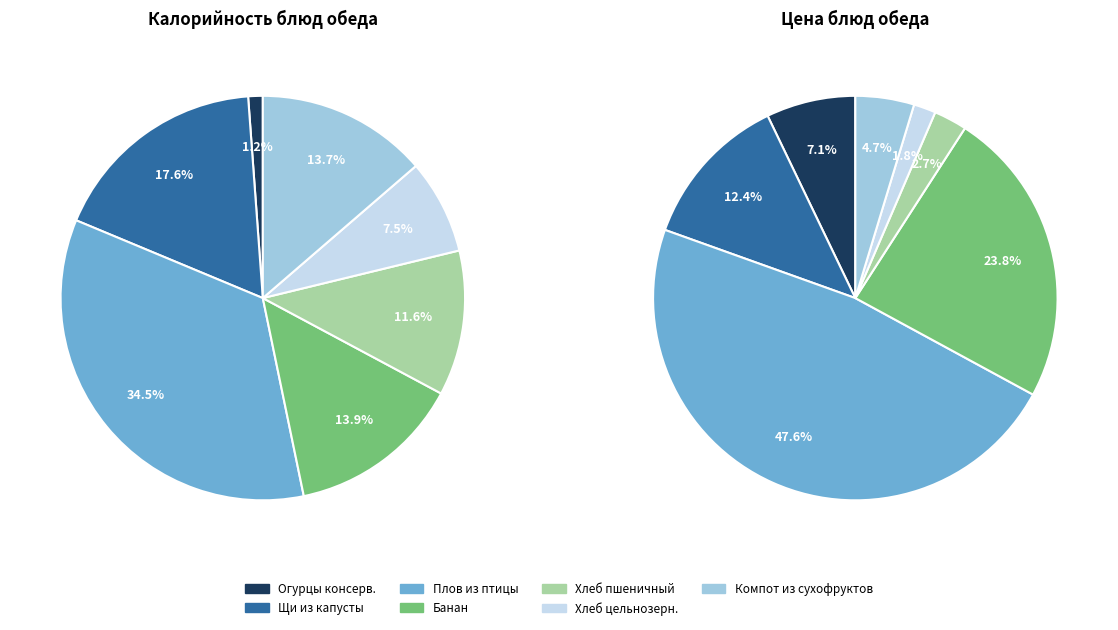

What is the smallest slice in the pie chart?

огурцы консервированные без уксуса